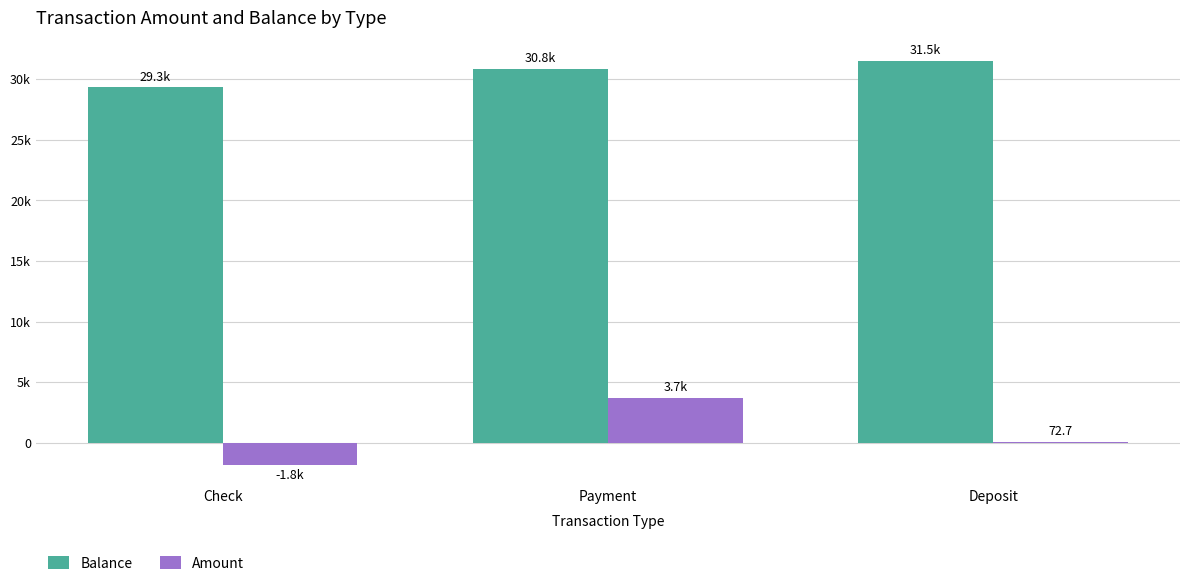

Are the bars horizontal?

No